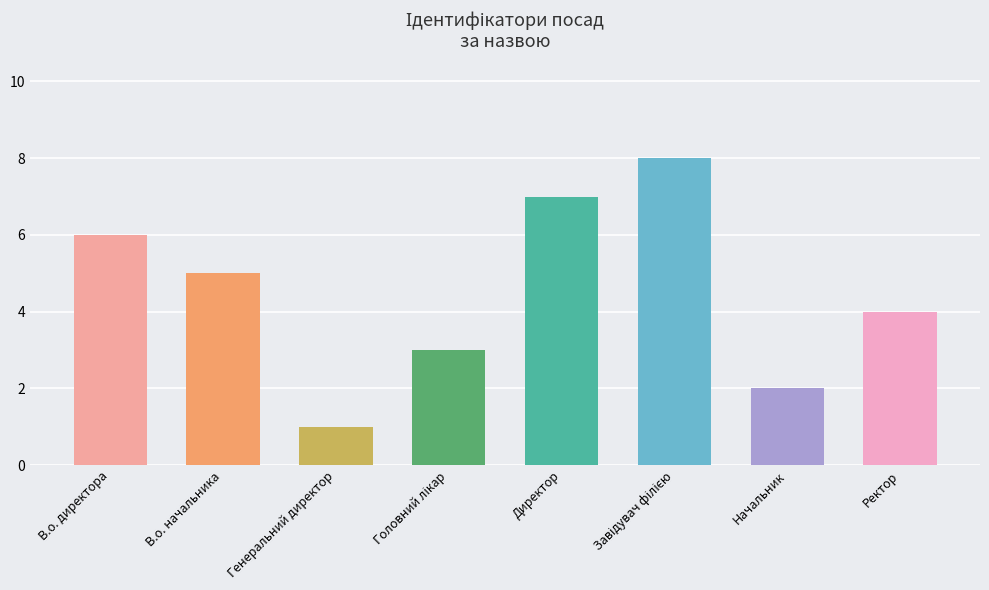

What value does the data have at В.о. начальника?

5